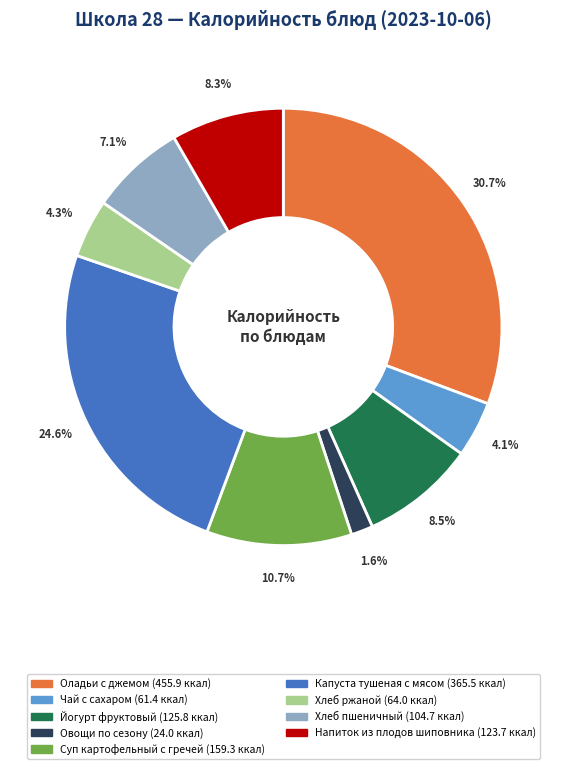

How many segments does this pie chart have?

9